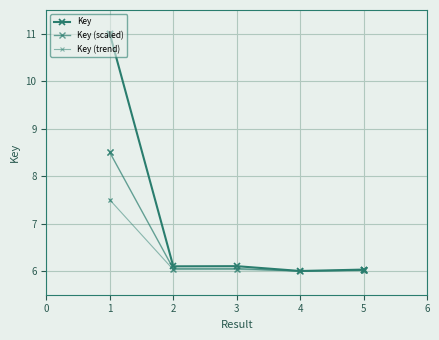

What is the maximum value shown in the chart?

11.0